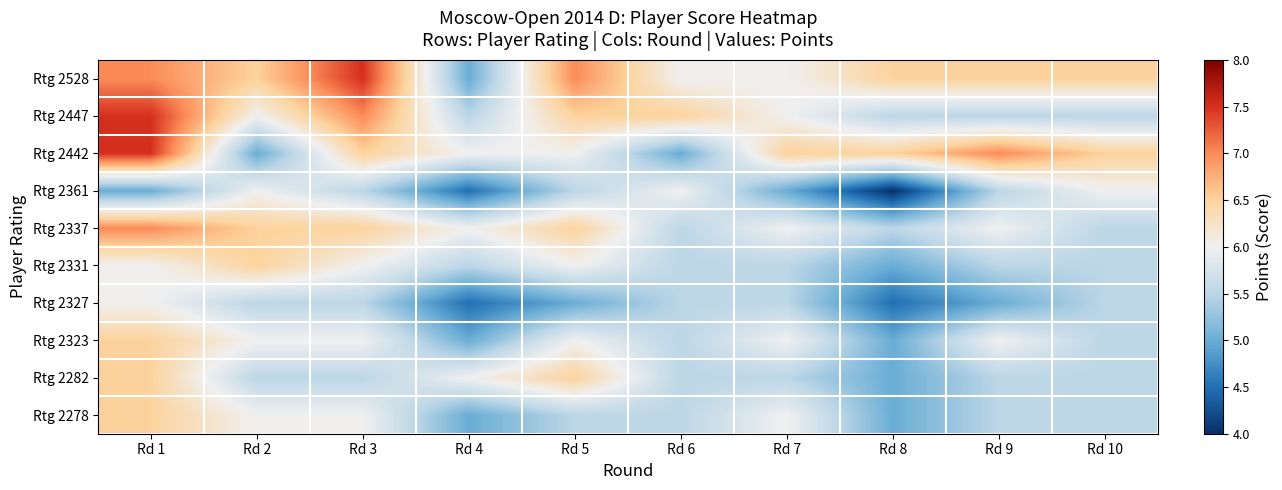

At which category is the sum across all series the highest?

Rd 1